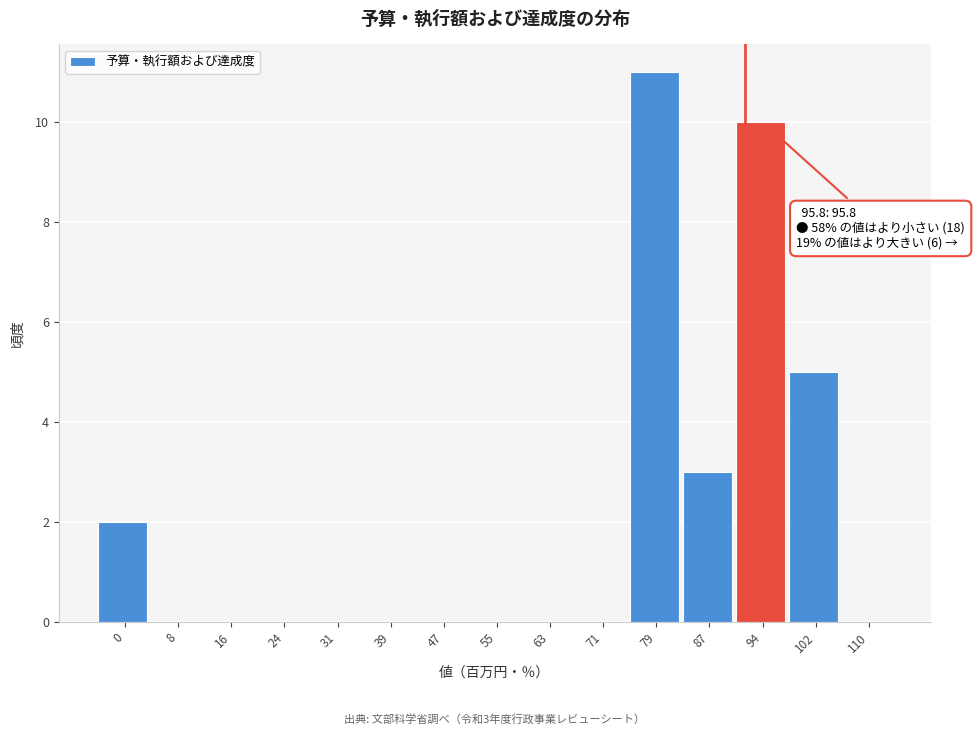

Reading left to right, transcribe all the data shown in this chart.

0=2	8=0	16=0	24=0	31=0	39=0	47=0	55=0	63=0	71=0	79=11	87=3	94=10	102=5	110=0